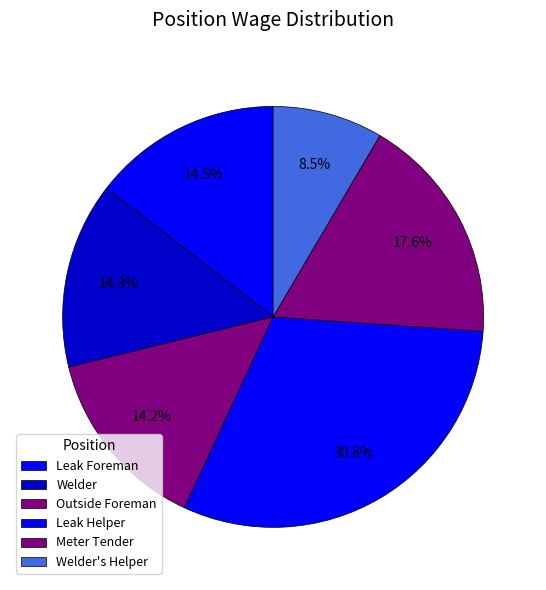

Is there any slice that represents more than half of the pie?

No